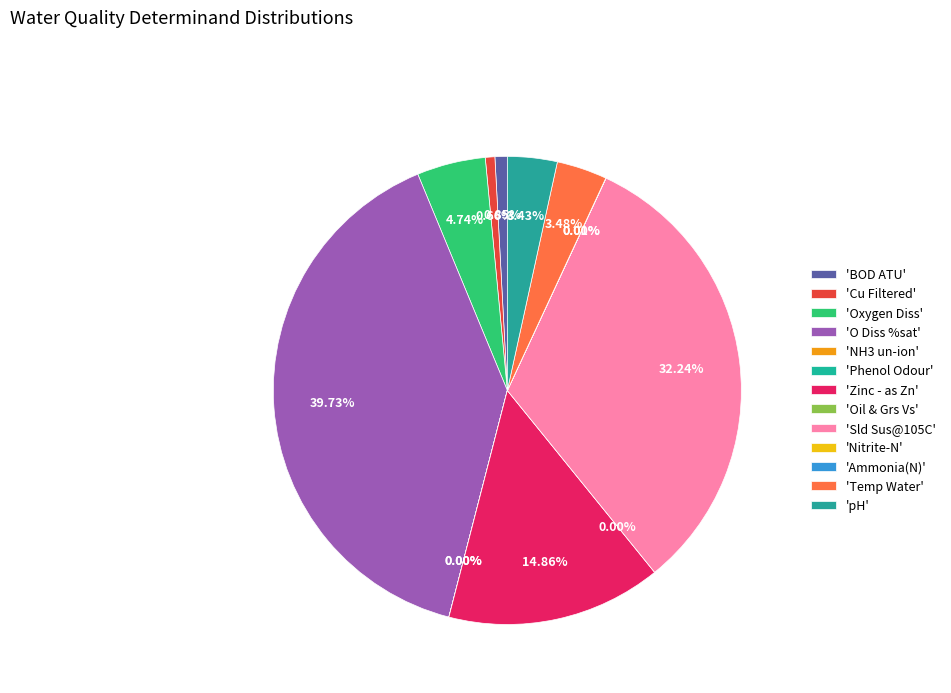

What percentage do Ammonia(N) and Temp Water together represent?

3.5%